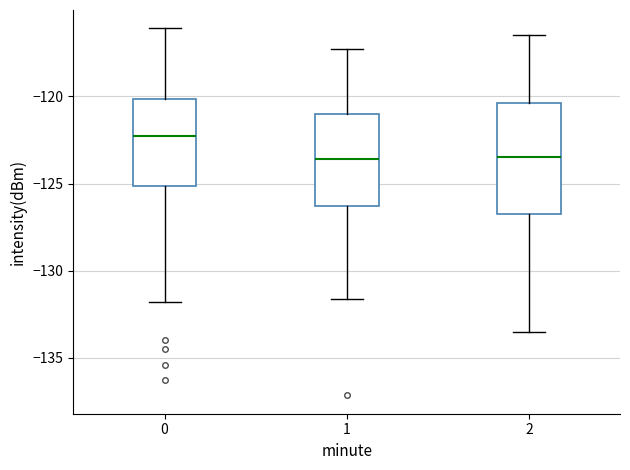

Where does the lower whisker of the box at x = 2 end on the y-axis? The values are not printed on the chart, so give them approximately, as read against the axis.

-133.5